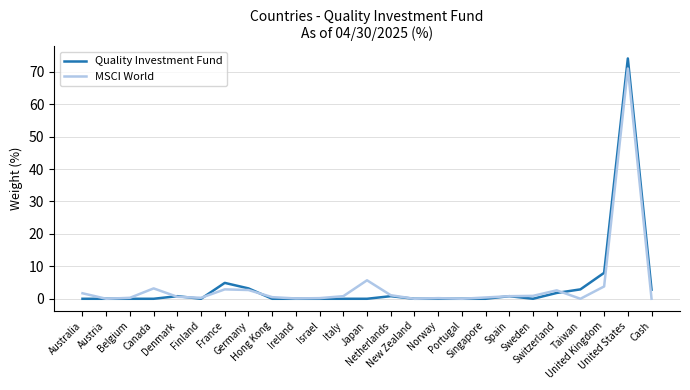

The value of Quality Investment Fund at Austria is 0.0. True or false?

True